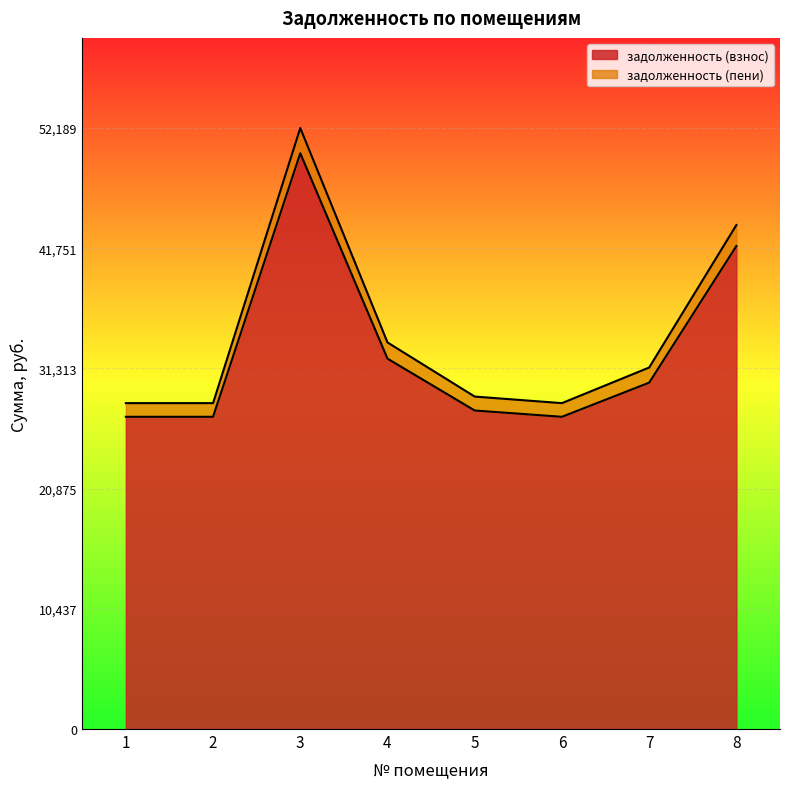

Where is the first local minimum for задолженность (взнос)?

6